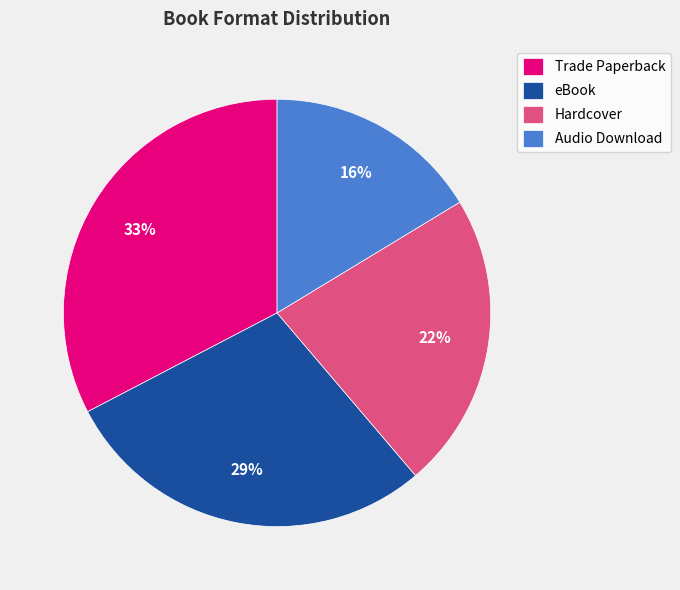

Which category has the smallest portion of the pie?

Audio Download